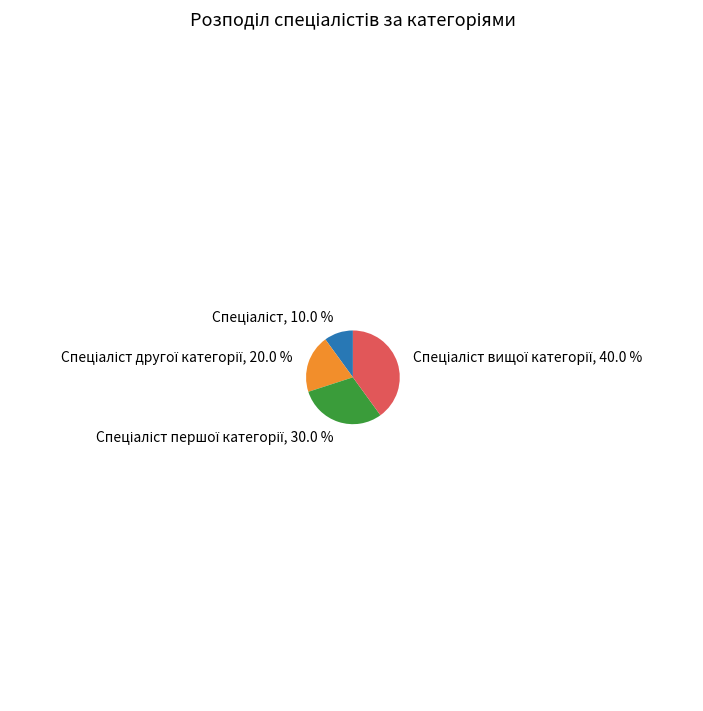

Is there any slice that represents more than half of the pie?

No